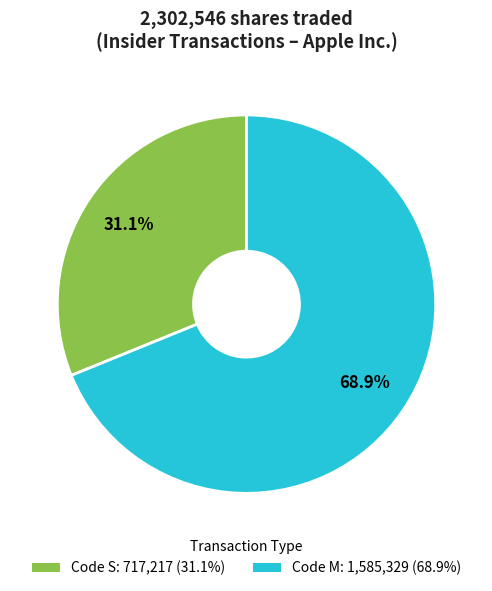

Is there any slice that represents more than half of the pie?

Yes